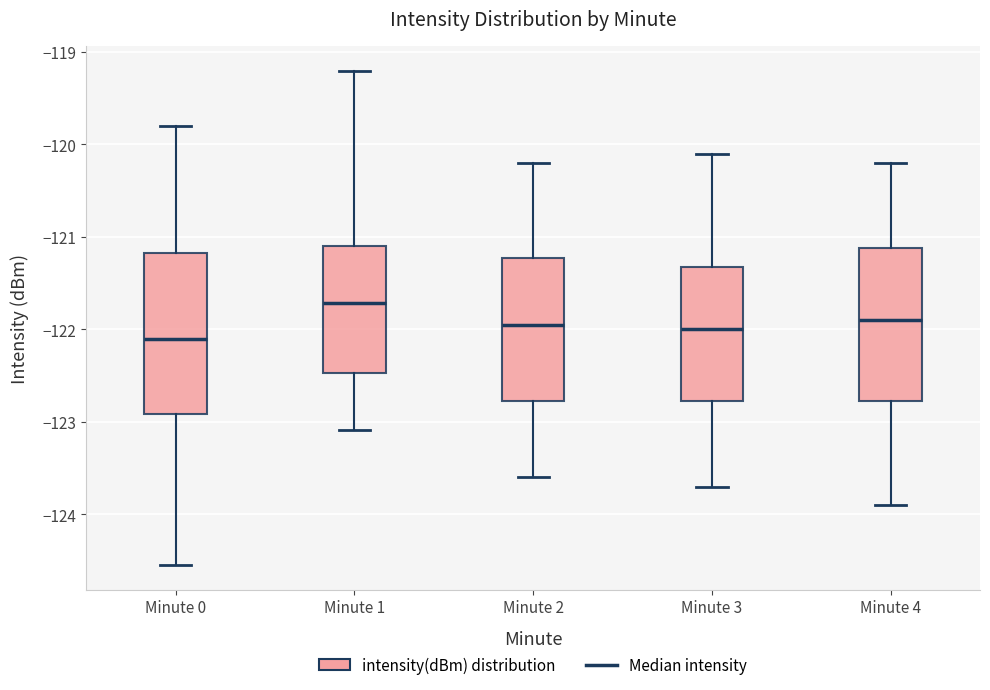

Reading left to right, read every box against the y-axis: the position of its median line, the range the box covers, and the ends of its whiskers. The values are not printed on the chart, so give them approximately, as read against the axis.

Minute 0: median -122.1, box -122.9 to -121.2, whiskers -124.5 to -119.8
Minute 1: median -121.7, box -122.5 to -121.1, whiskers -123.1 to -119.2
Minute 2: median -121.9, box -122.8 to -121.2, whiskers -123.6 to -120.2
Minute 3: median -122.0, box -122.8 to -121.3, whiskers -123.7 to -120.1
Minute 4: median -121.9, box -122.8 to -121.1, whiskers -123.9 to -120.2